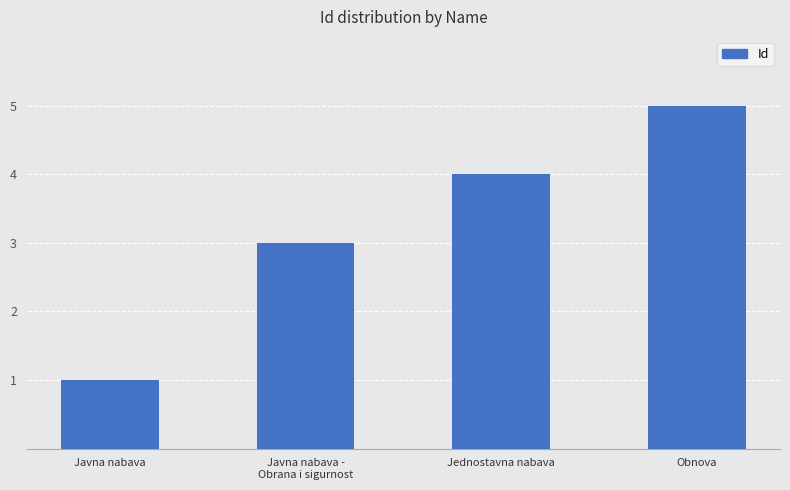

Are the bars horizontal?

No